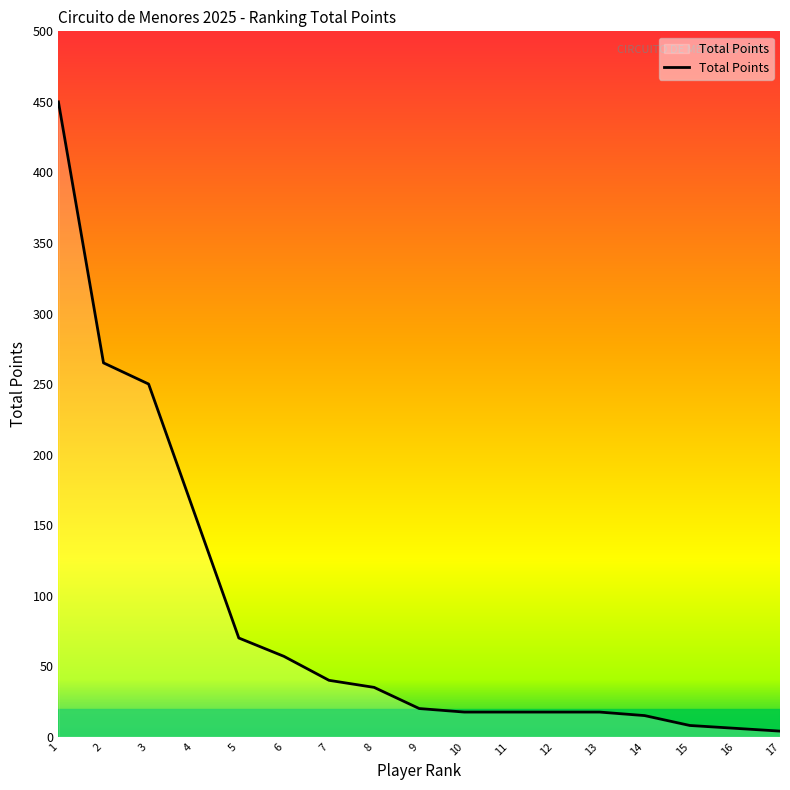

What is the maximum value shown in the chart?

450.0